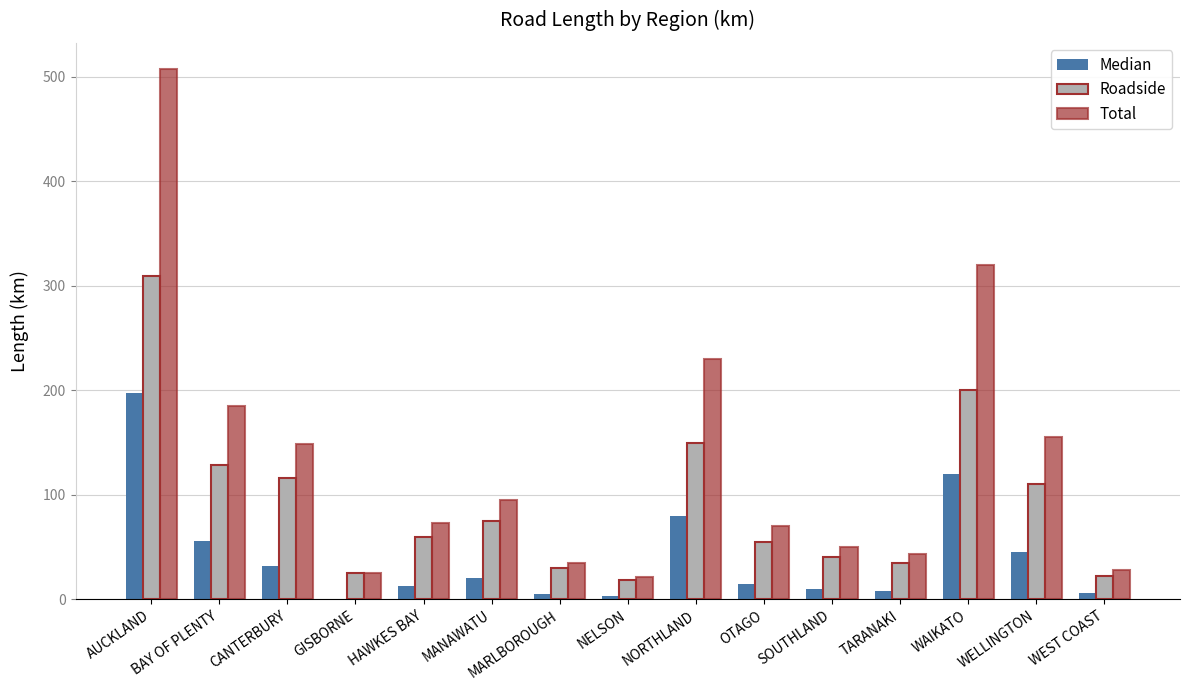

What is the difference between the Total values at TARANAKI and AUCKLAND?

464.2